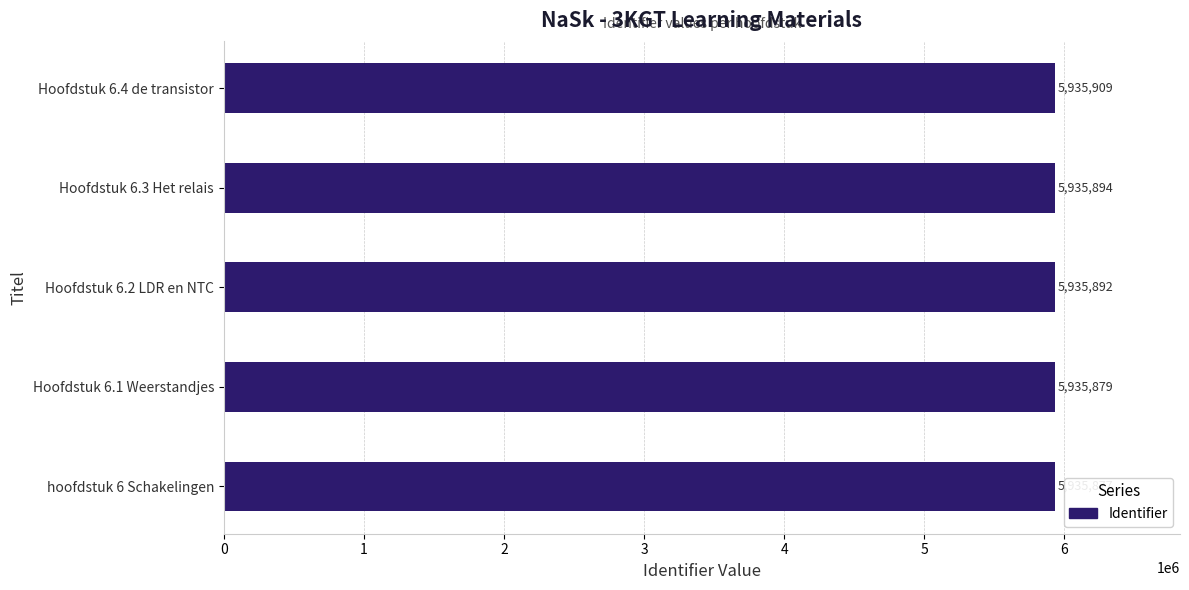

Where is the data nearest to the value 5935893?

Hoofdstuk 6.2 LDR en NTC